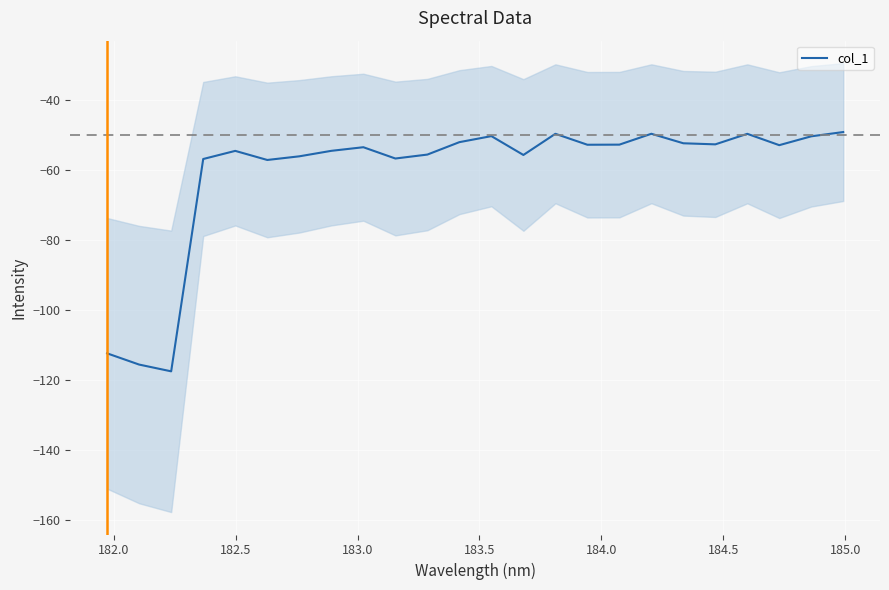

The value at 182.0 is -115.5. True or false?

True